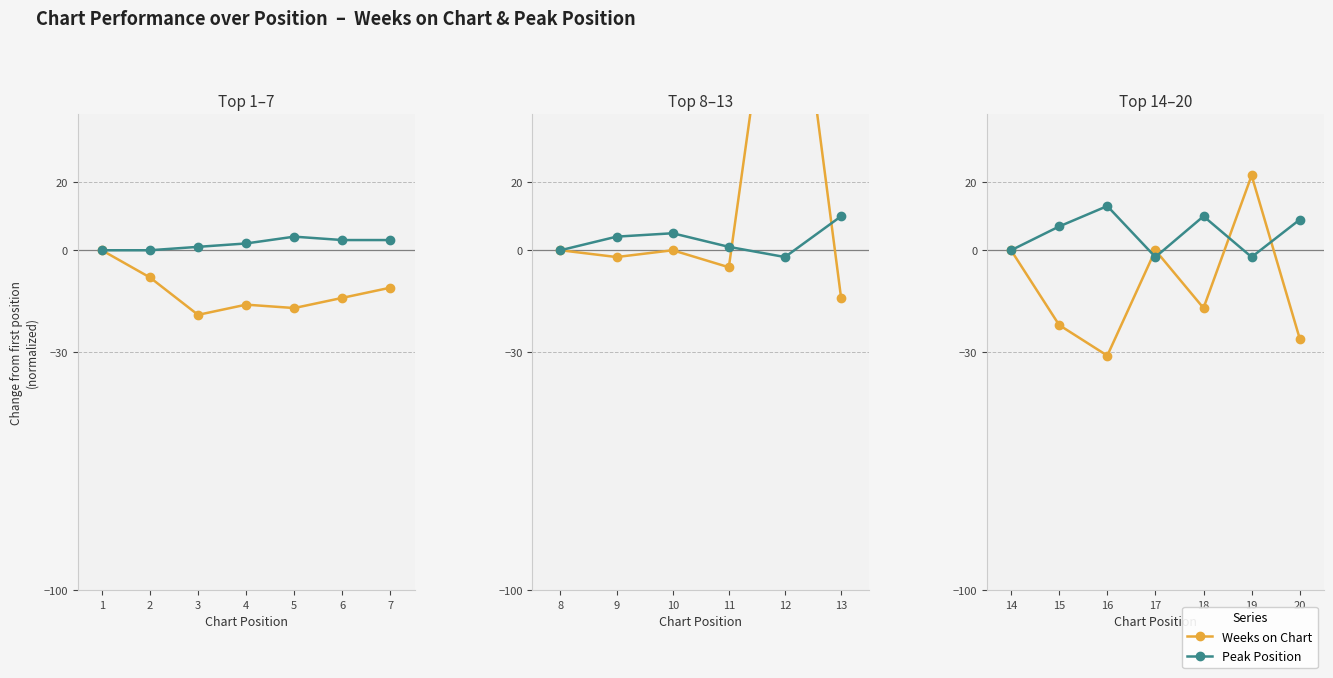

How many lines are shown in the chart?

2